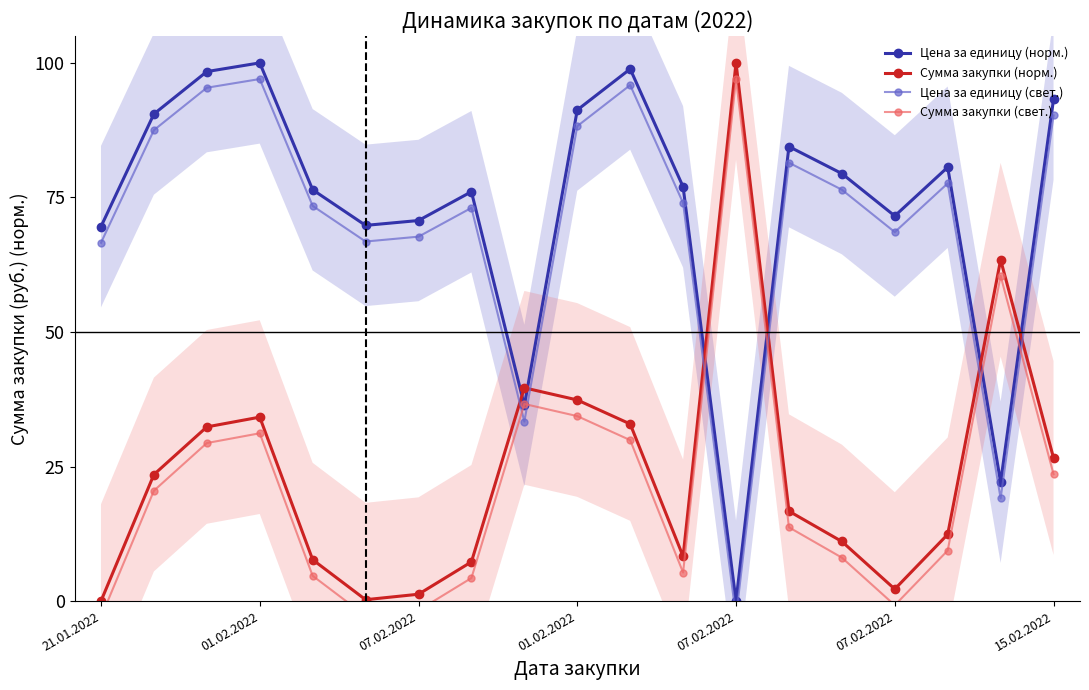

Rank the categories by Сумма закупки (норм.) value from highest to lowest.

12, 17, 8, 9, 01.02.2022, 10, 07.02.2022, 18, 01.02.2022, 13, 16, 14, 11, 07.02.2022, 7, 15, 15.02.2022, 07.02.2022, 21.01.2022